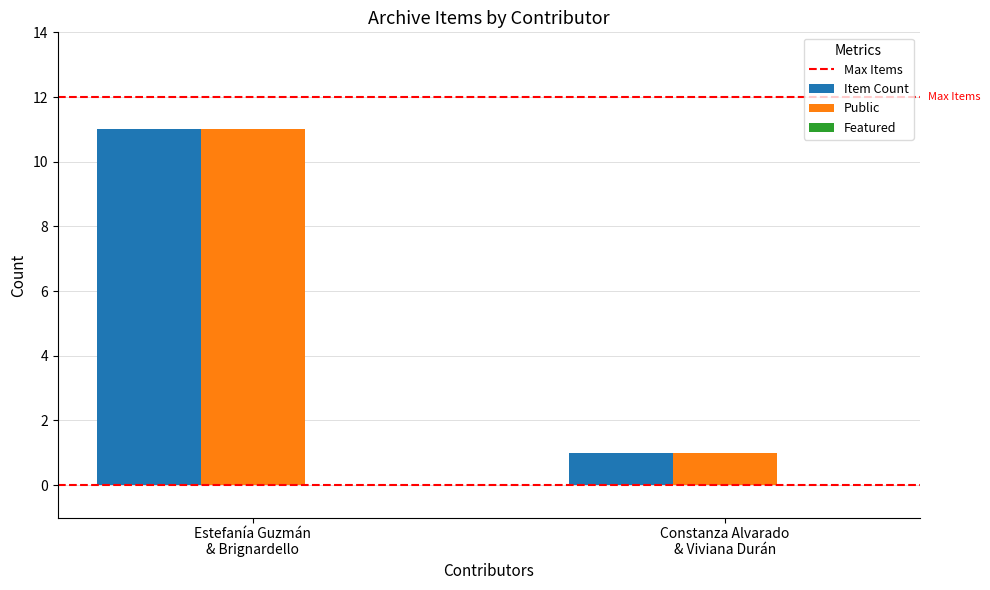

Which category has the lowest value across all series?

Constanza Alvarado
& Viviana Durán